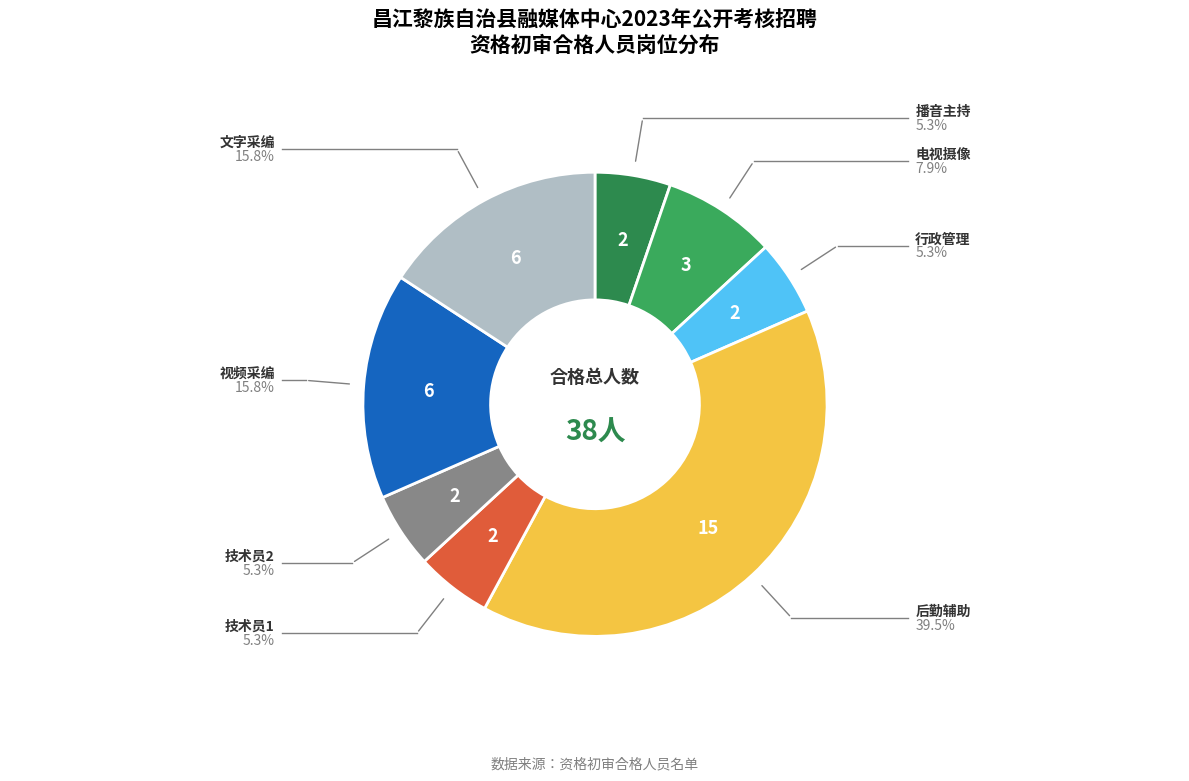

How many slices are in this pie chart?

8